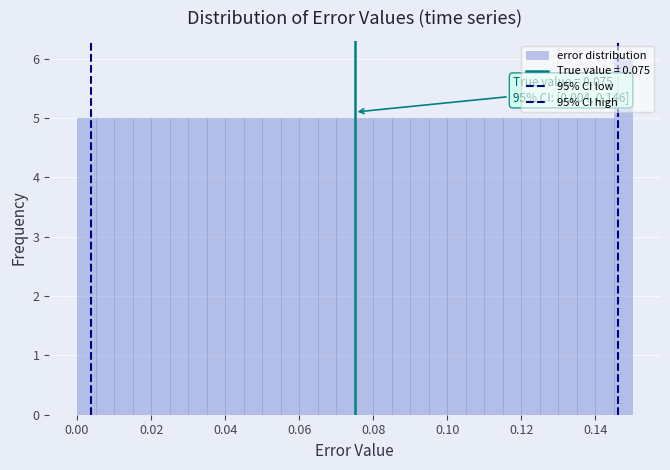

Read against the x-axis, roughly where is the centre of the tallest bar?

0.148